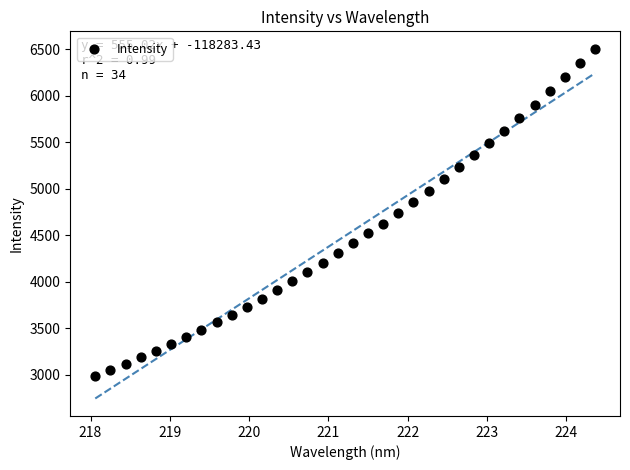

What is the range of Y values (max minus min)?

3515.8